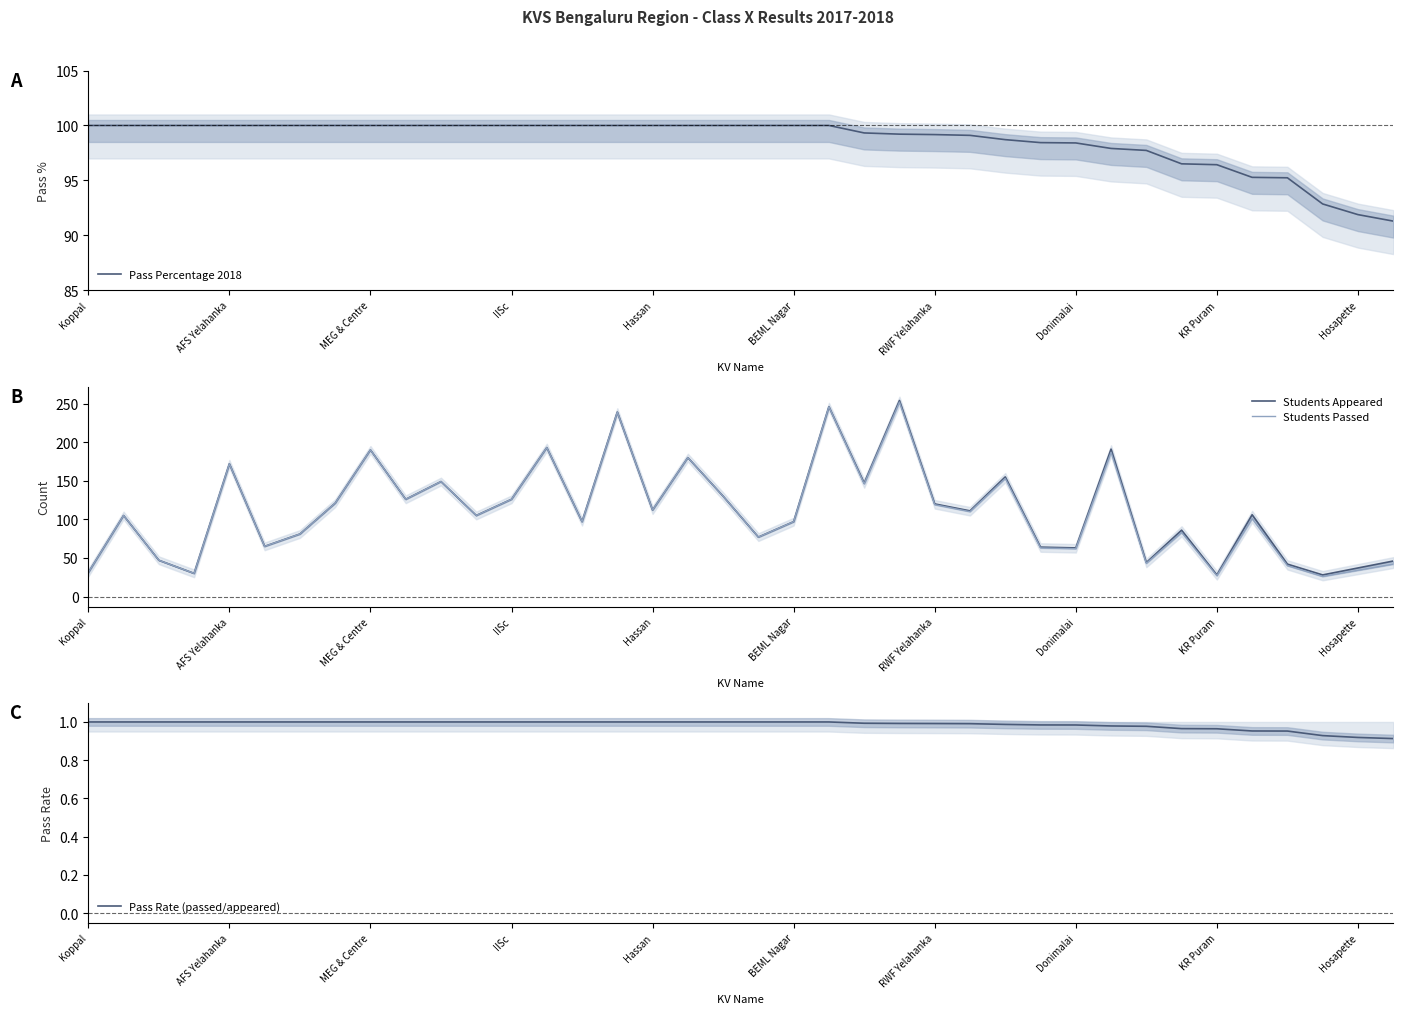

Is it true that Pass Percentage 2018 equals 49.6 at Donimalai?

False